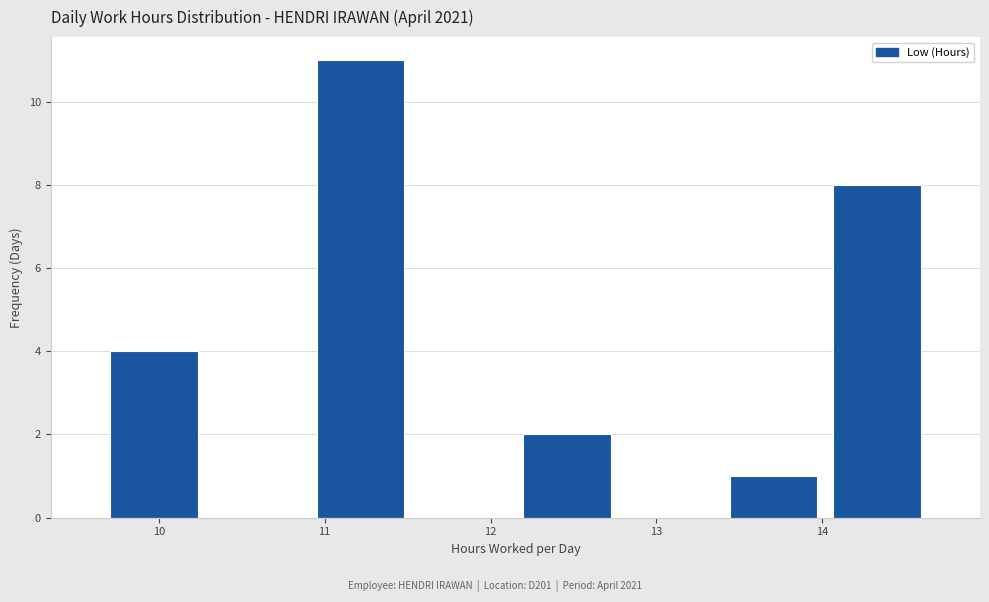

Which range on the x-axis has the tallest bar?

10.9 to 11.5